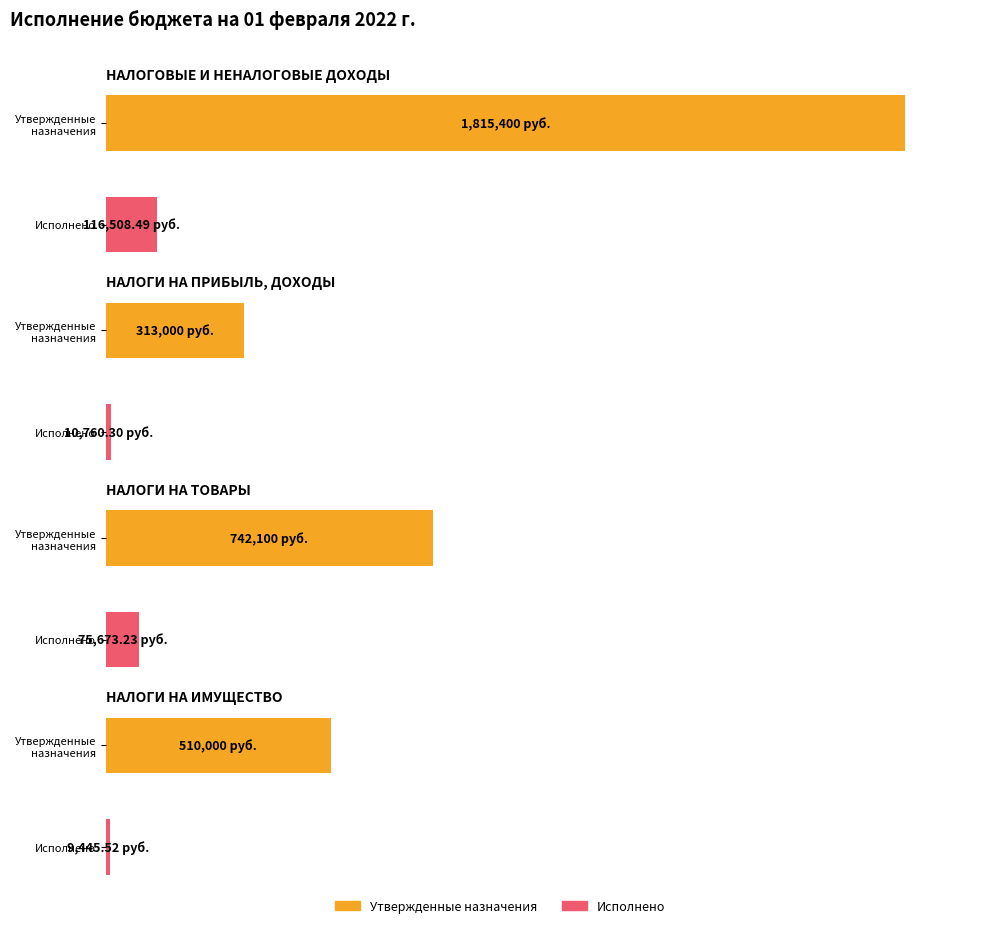

Between НАЛОГОВЫЕ И НЕНАЛОГОВЫЕ ДОХОДЫ and НАЛОГИ НА ИМУЩЕСТВО, which series saw the biggest shift?

Утвержденные бюджетные назначения